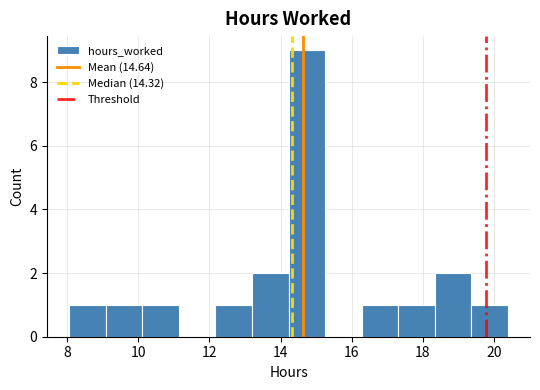

Which range on the x-axis has the tallest bar?

14.2 to 15.2